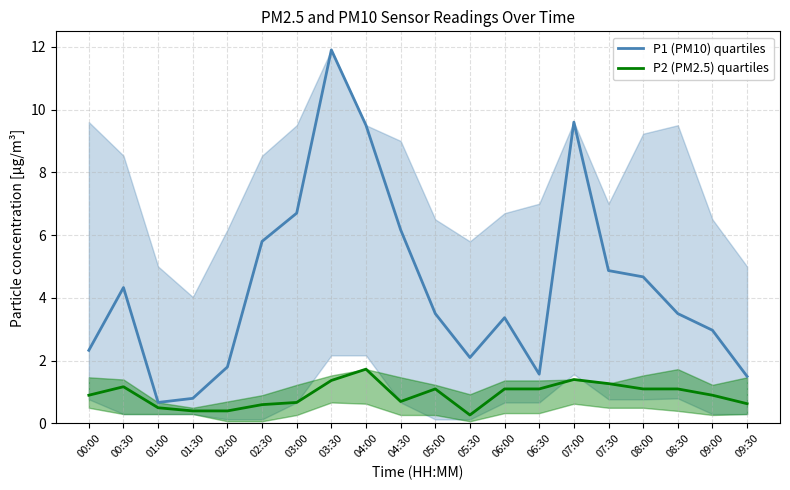

At how many categories does at least one series exceed 7?

3